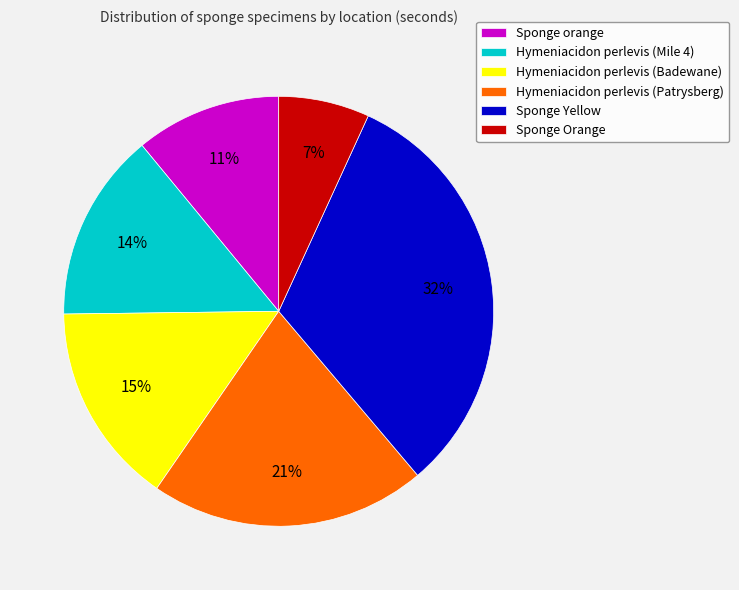

To the nearest percent, what is the difference between the Hymeniacidon perlevis (Mile 4) and Sponge Yellow slice percentages?

18%